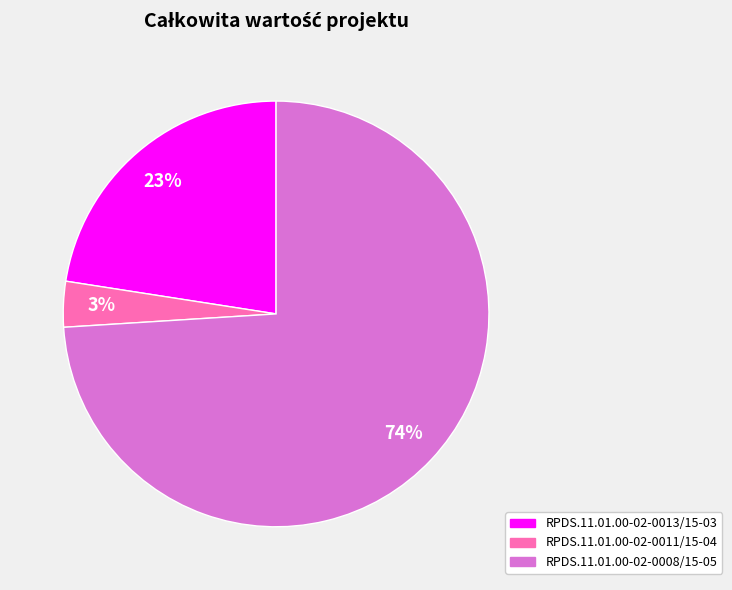

True or false: RPDS.11.01.00-02-0013/15-03 accounts for 16% of the total.

False